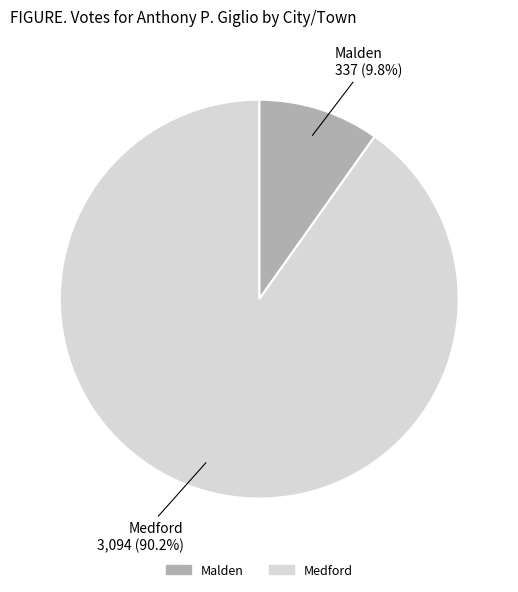

What portion of the pie excludes Malden?

90.2%